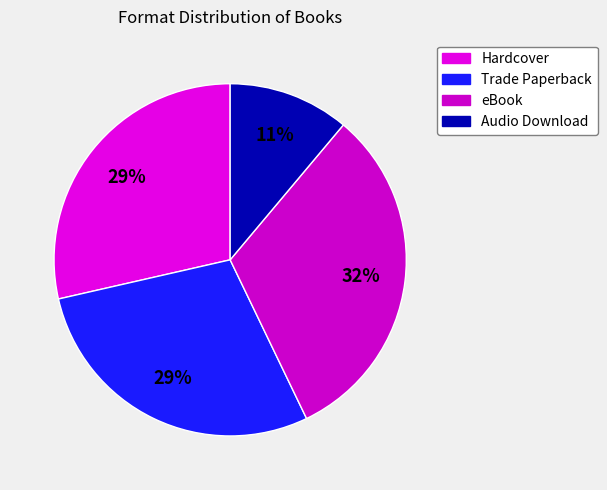

Rank the categories by value from lowest to highest.

Audio Download, Hardcover, Trade Paperback, eBook